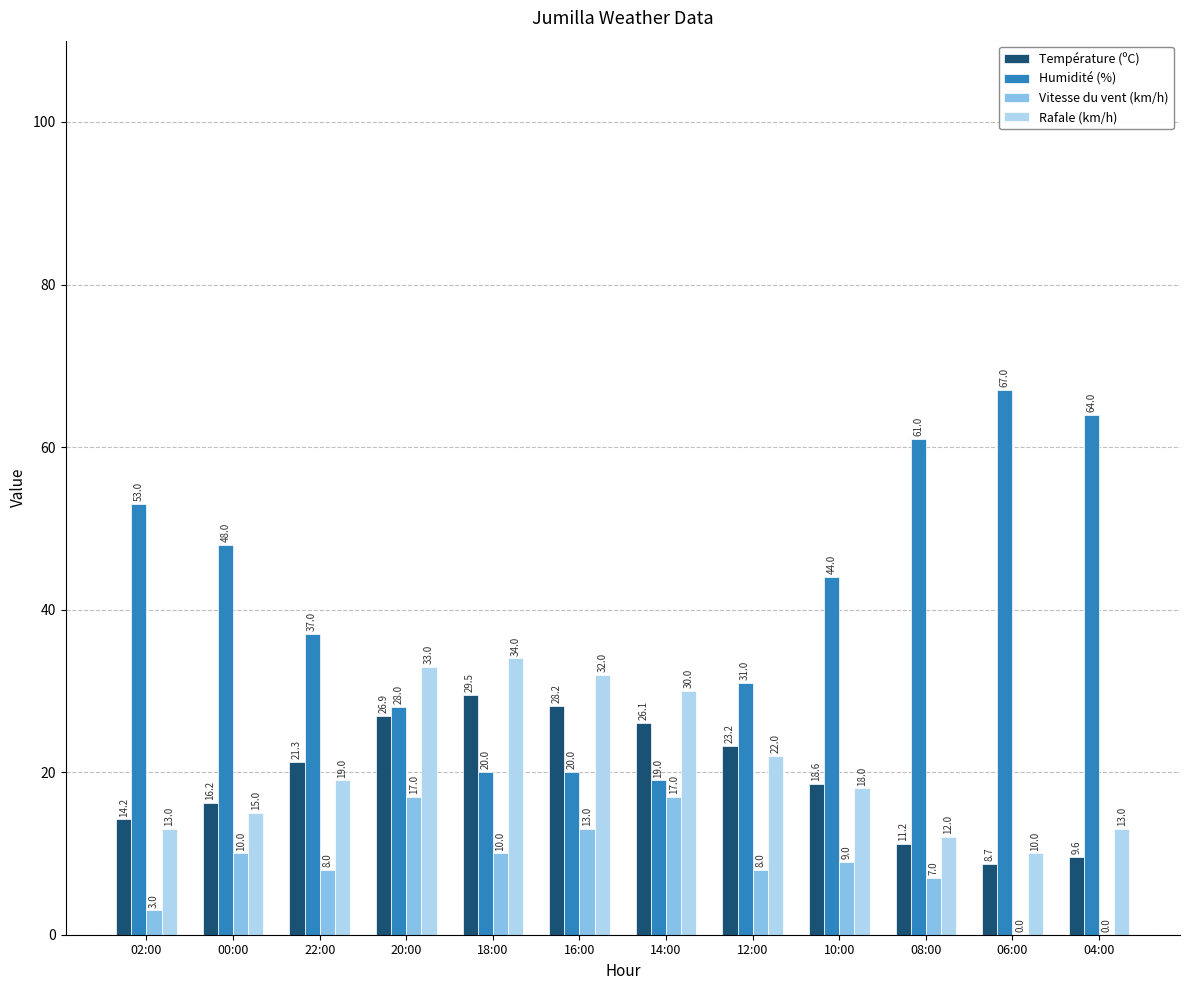

How many data points does each series have?

12